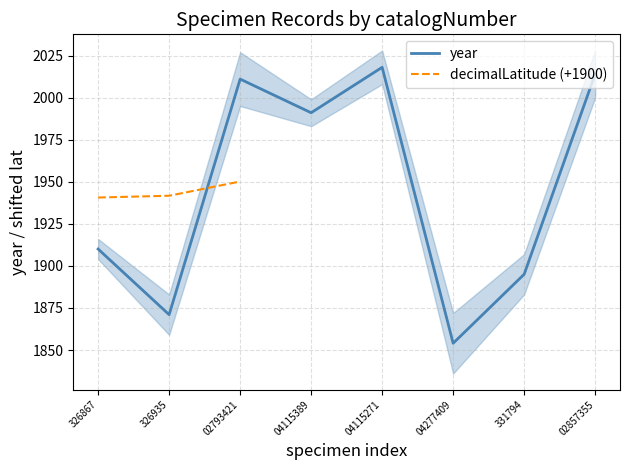

True or false: decimalLatitude (+1900) has a value of 1943.8 at 04115271.

True